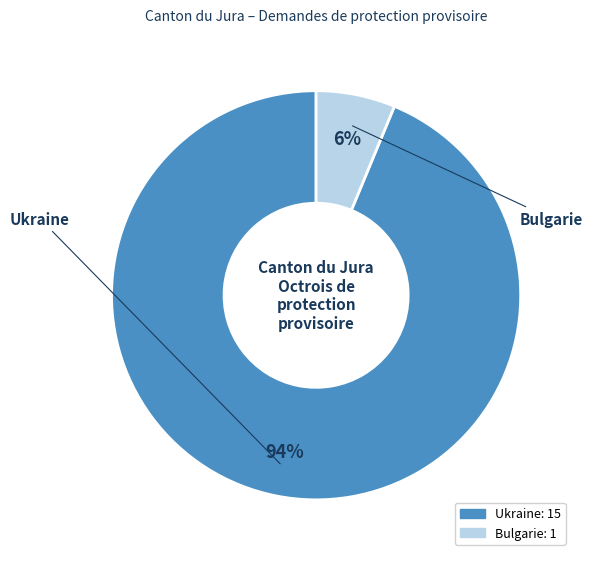

Between Ukraine and Bulgarie, which is larger?

Ukraine